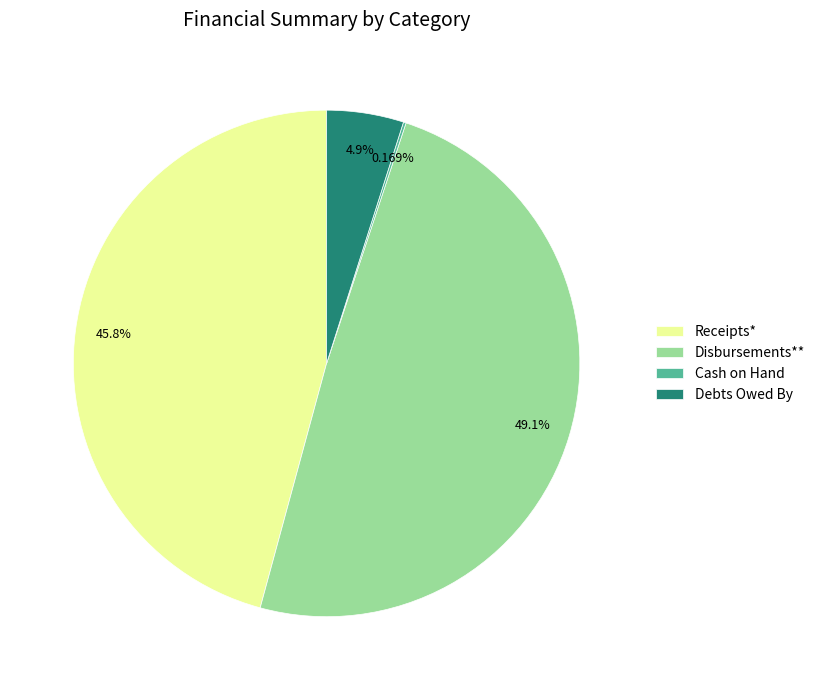

Is it true that Disbursements** is 56% of the pie?

False